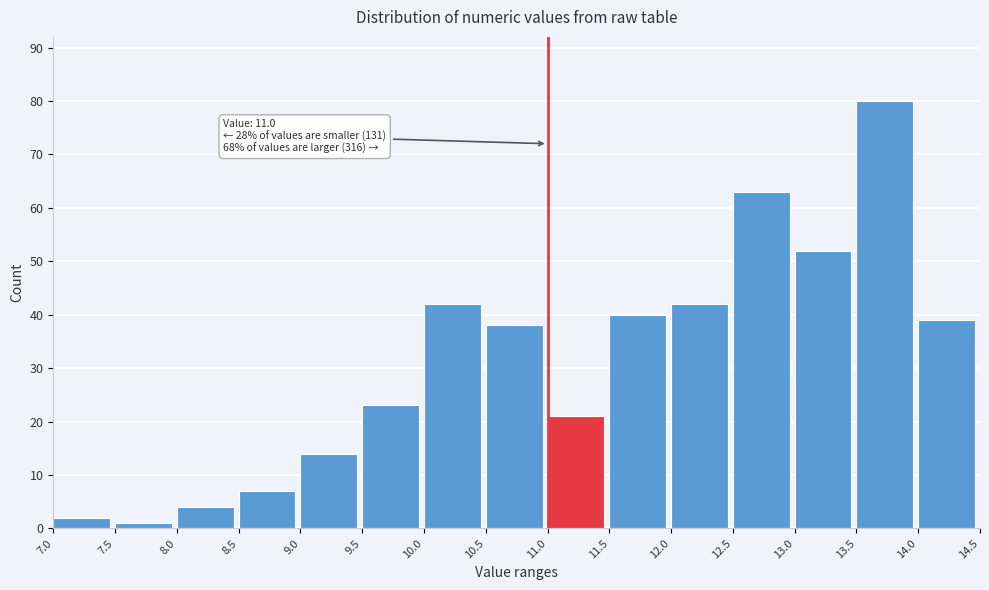

Over which range of the x-axis is the bar tallest?

13.5 to 14.0